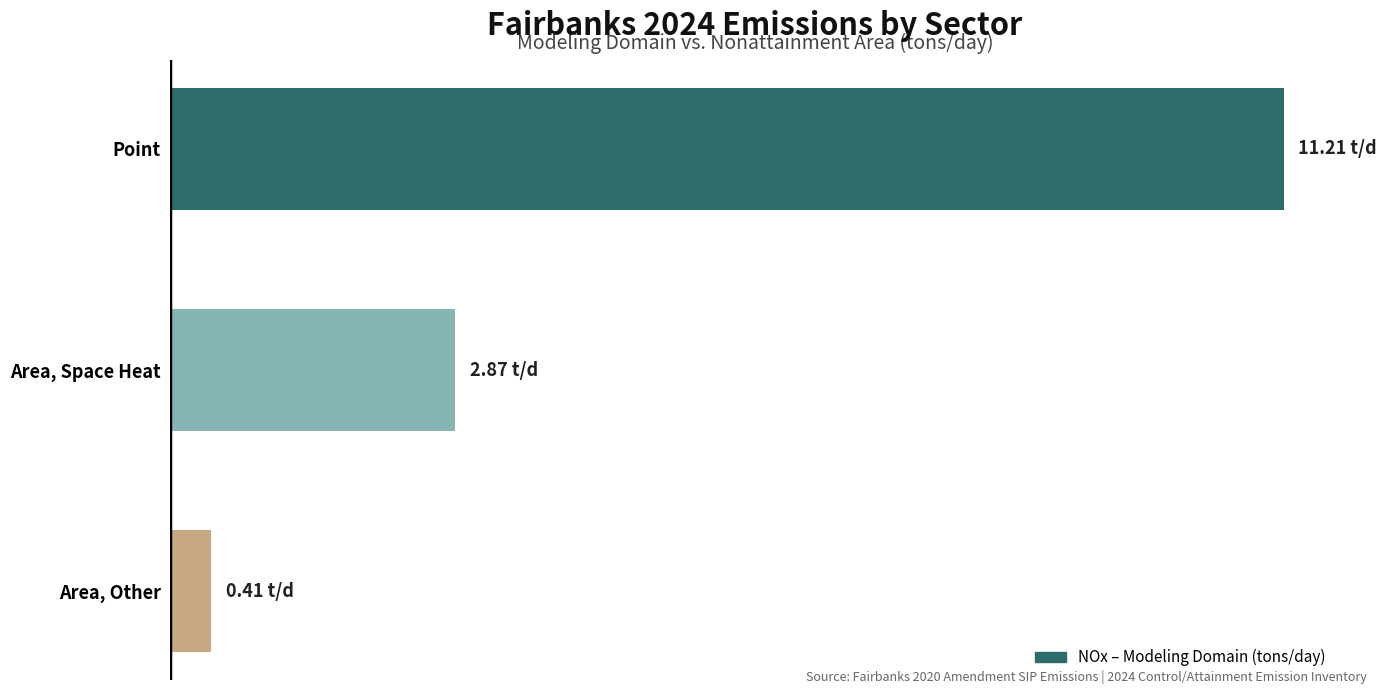

Are the bars horizontal?

Yes